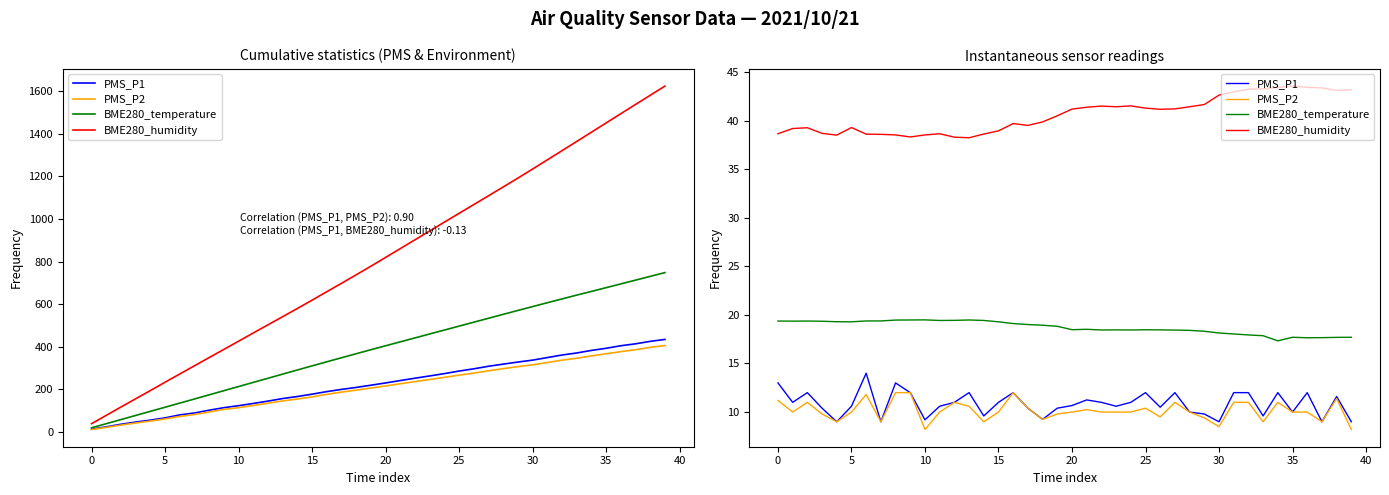

Where is BME280_humidity nearest to the value 40?

18